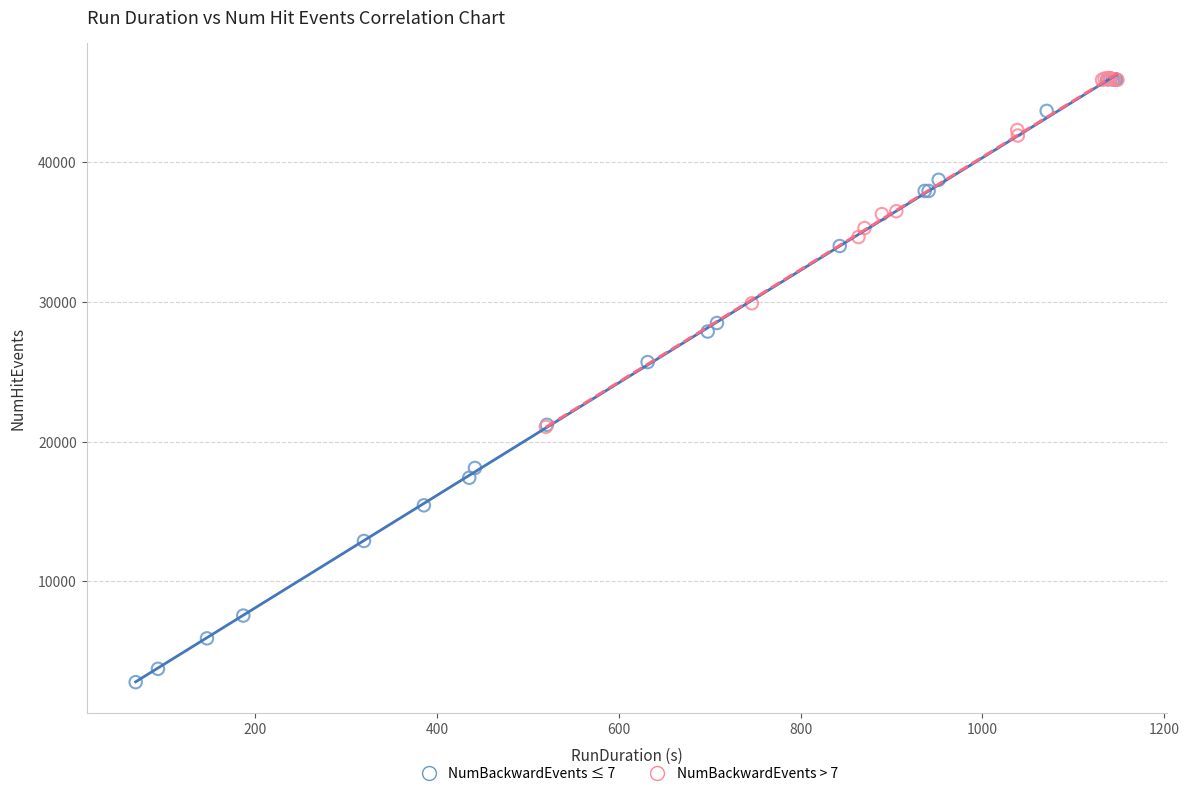

Which series contains the lowest Y value?

NumBackwardEvents ≤ 7